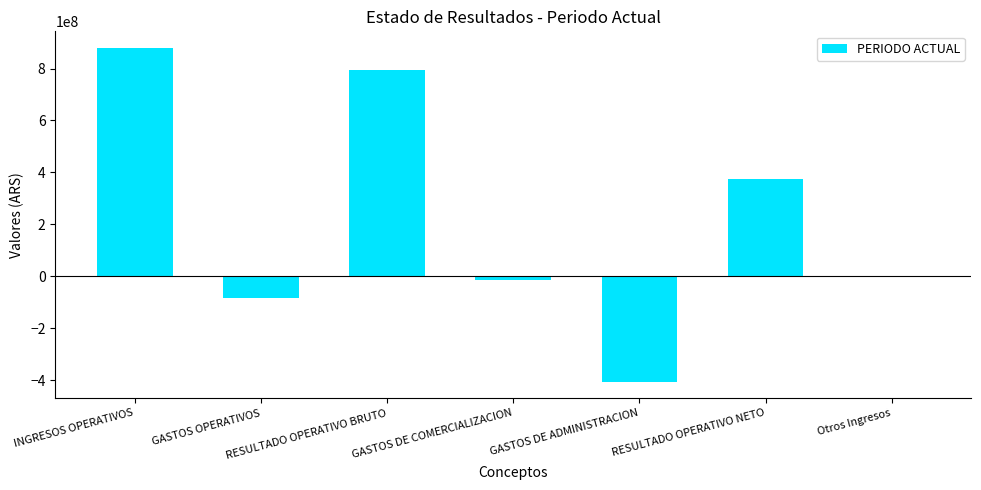

Which has a higher value, INGRESOS OPERATIVOS or GASTOS DE COMERCIALIZACION?

INGRESOS OPERATIVOS